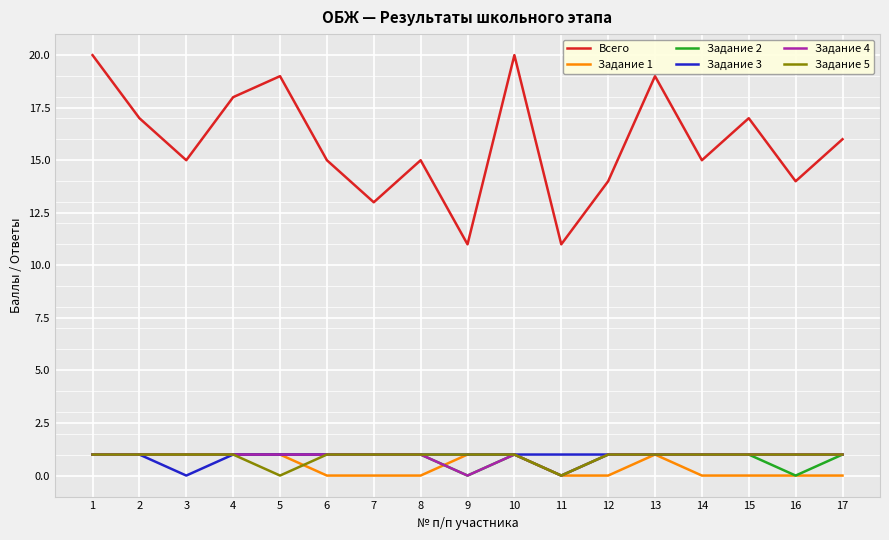

Reading left to right, extract all data points from this chart.

Всего: 1=20	2=17	3=15	4=18	5=19	6=15	7=13	8=15	9=11	10=20	11=11	12=14	13=19	14=15	15=17	16=14	17=16
Задание 1: 1=1	2=1	3=1	4=1	5=1	6=0	7=0	8=0	9=1	10=1	11=0	12=0	13=1	14=0	15=0	16=0	17=0
Задание 2: 1=1	2=1	3=1	4=1	5=1	6=1	7=1	8=1	9=0	10=1	11=0	12=1	13=1	14=1	15=1	16=0	17=1
Задание 3: 1=1	2=1	3=0	4=1	5=1	6=1	7=1	8=1	9=1	10=1	11=1	12=1	13=1	14=1	15=1	16=1	17=1
Задание 4: 1=1	2=1	3=1	4=1	5=1	6=1	7=1	8=1	9=0	10=1	11=0	12=1	13=1	14=1	15=1	16=1	17=1
Задание 5: 1=1	2=1	3=1	4=1	5=0	6=1	7=1	8=1	9=1	10=1	11=0	12=1	13=1	14=1	15=1	16=1	17=1